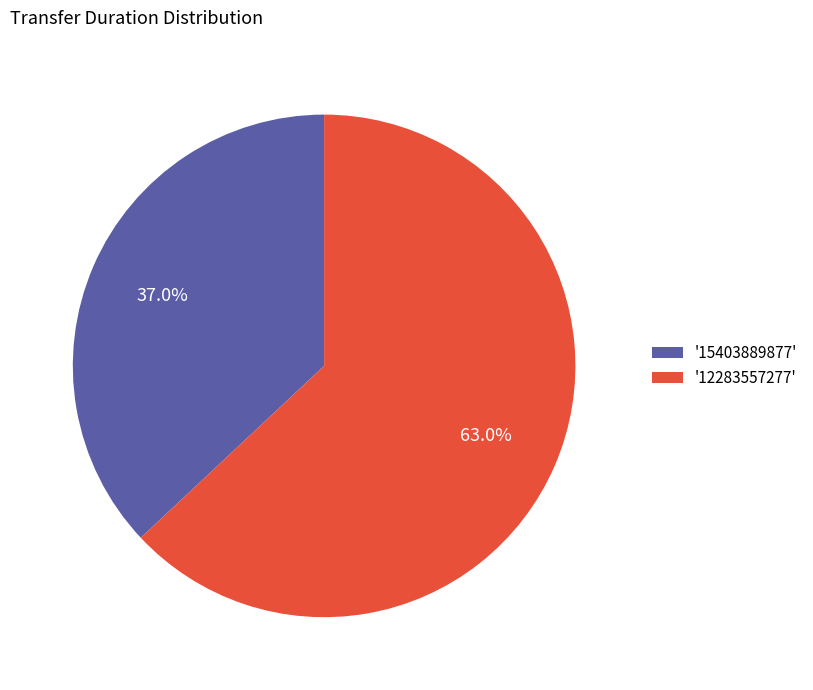

Which category has the smallest portion of the pie?

'15403889877'